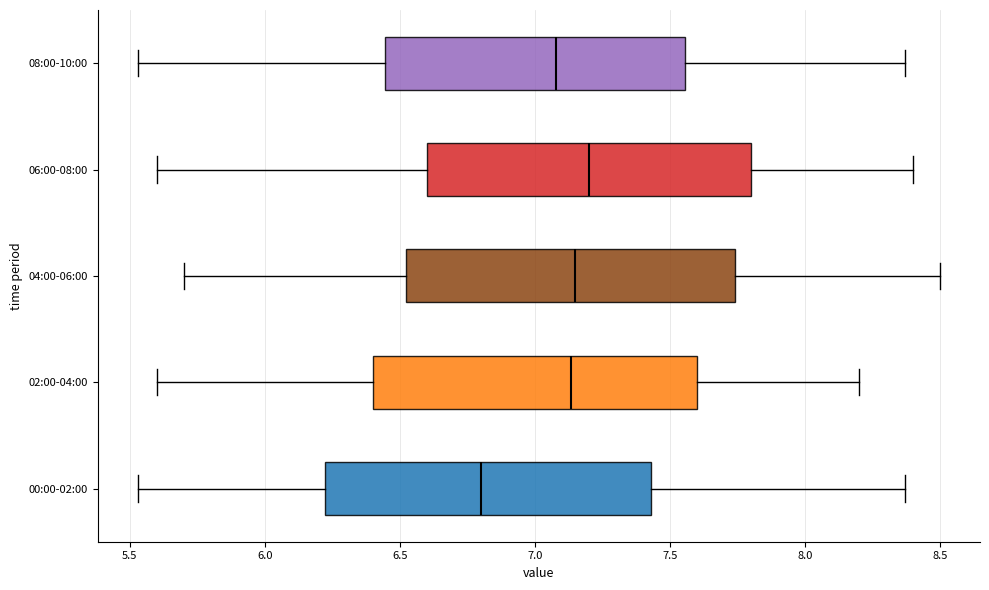

Reading bottom to top, read every box against the x-axis: the position of its median line, the range the box covers, and the ends of its whiskers. The values are not printed on the chart, so give them approximately, as read against the axis.

00:00-02:00: median 6.80, box 6.20 to 7.45, whiskers 5.55 to 8.35
02:00-04:00: median 7.15, box 6.40 to 7.60, whiskers 5.60 to 8.20
04:00-06:00: median 7.15, box 6.50 to 7.75, whiskers 5.70 to 8.50
06:00-08:00: median 7.20, box 6.60 to 7.80, whiskers 5.60 to 8.40
08:00-10:00: median 7.10, box 6.45 to 7.55, whiskers 5.55 to 8.35